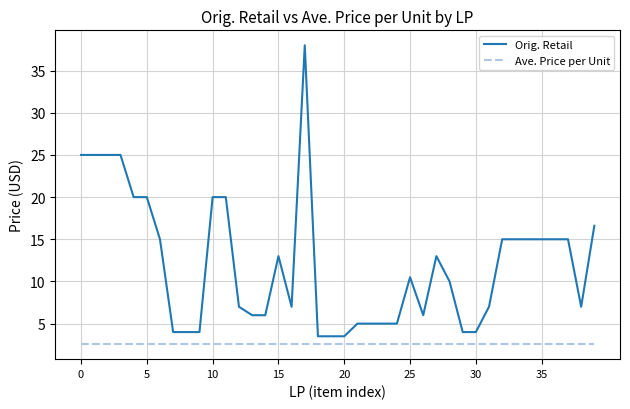

List the series in order of their peak value, lowest first.

Ave. Price per Unit, Orig. Retail